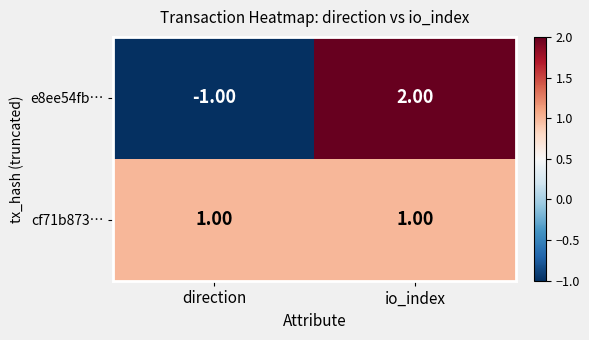

Which label corresponds to the largest value in the chart?

io_index